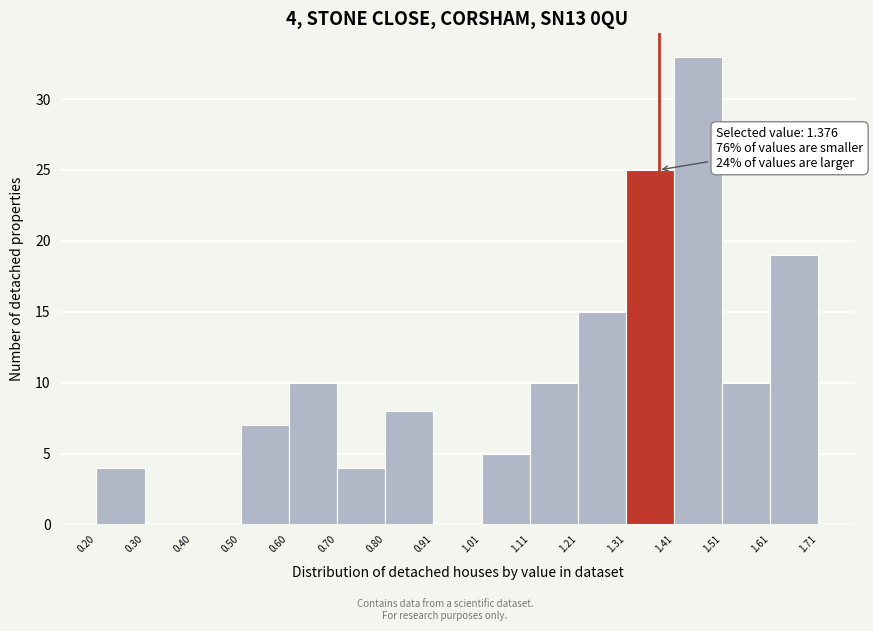

Which range on the x-axis has the tallest bar?

1.41 to 1.51